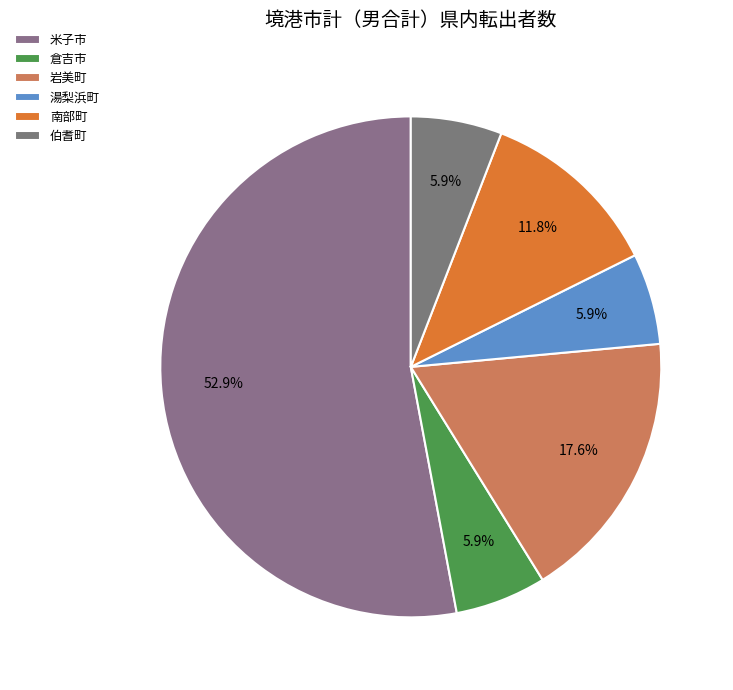

Is 米子市 the majority of the pie?

Yes